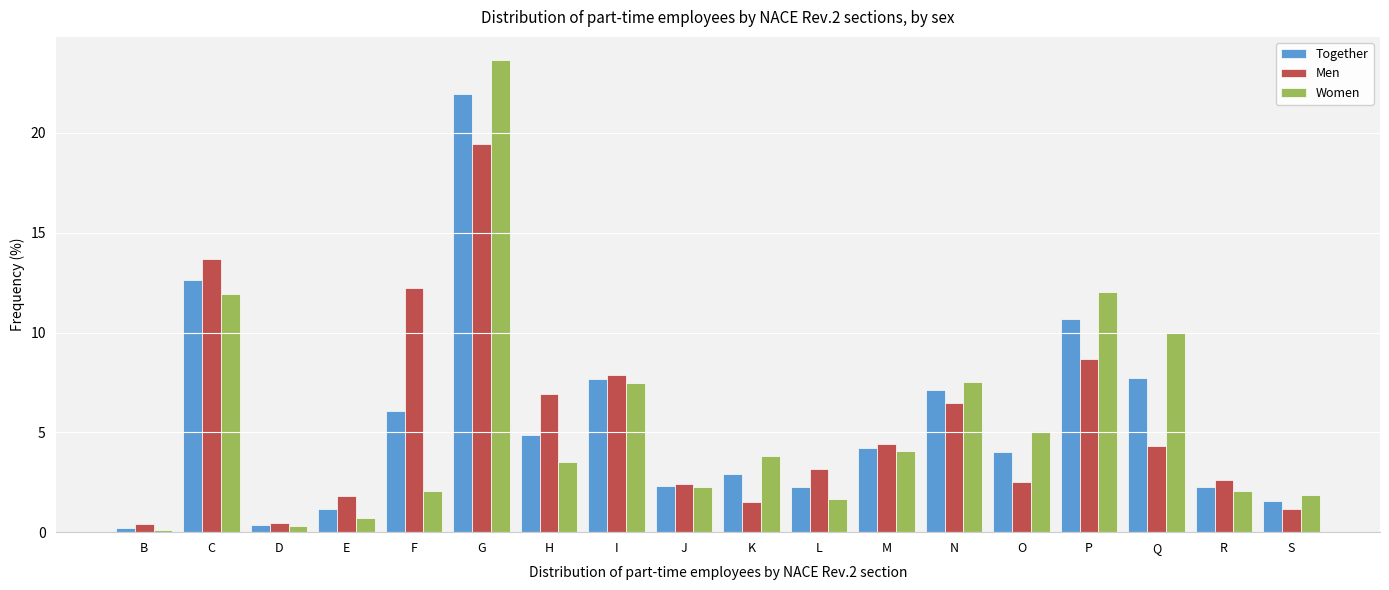

At which category is the sum across all series the highest?

G